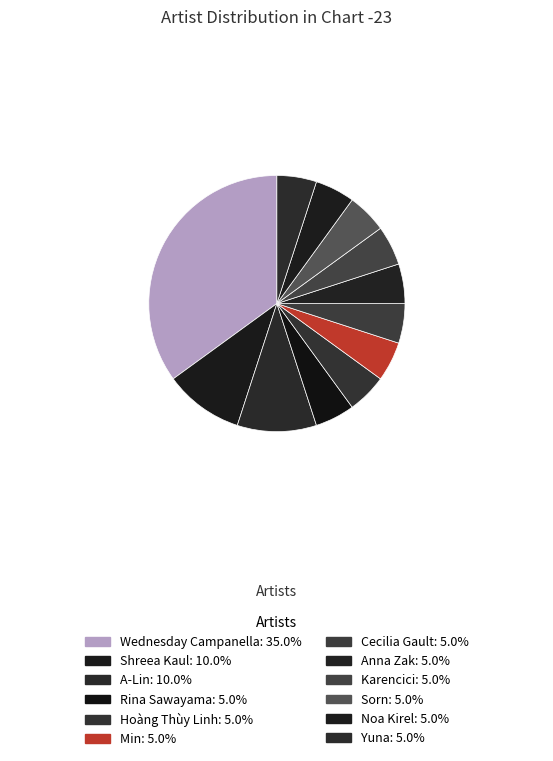

Approximately how many times larger is the value at Rina Sawayama compared to Sorn?

1.0